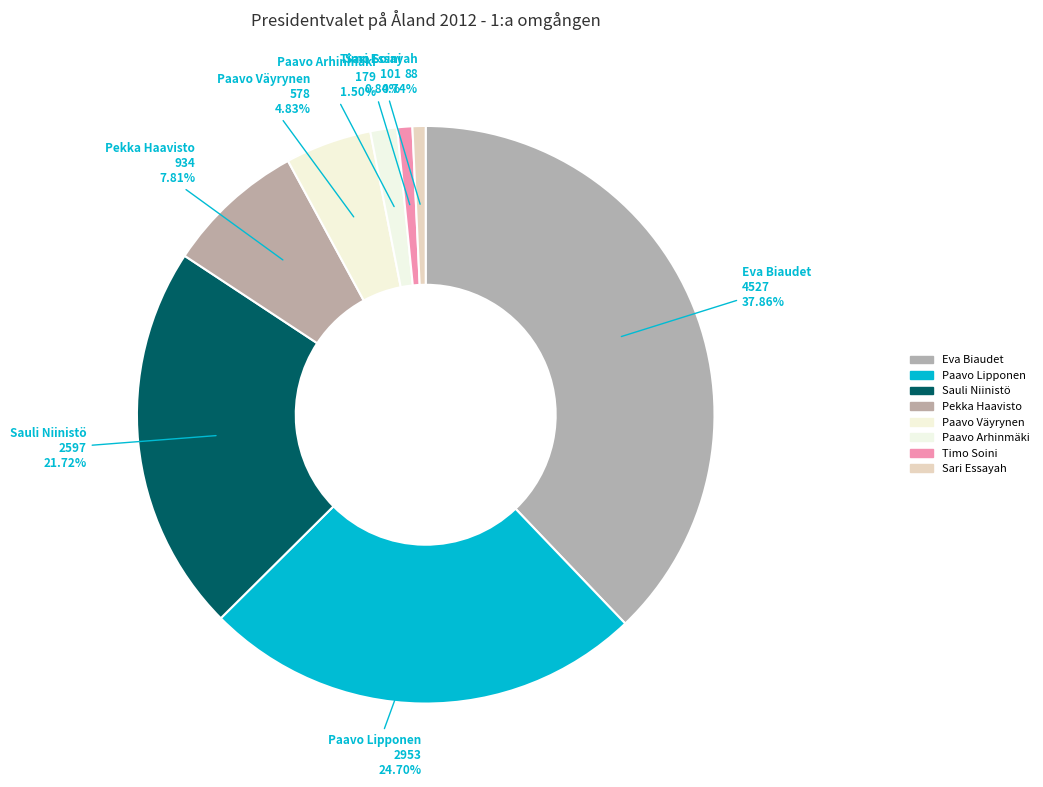

Count the number of slices in the pie.

8